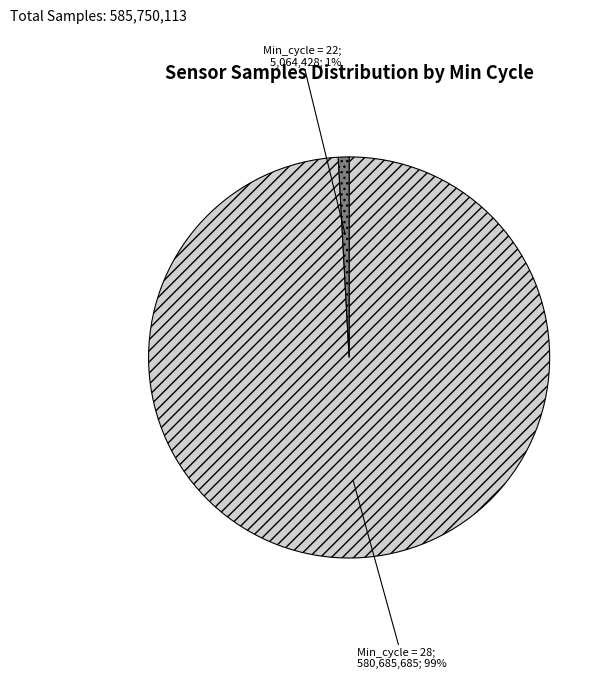

To the nearest percent, what is the average slice percentage?

50%